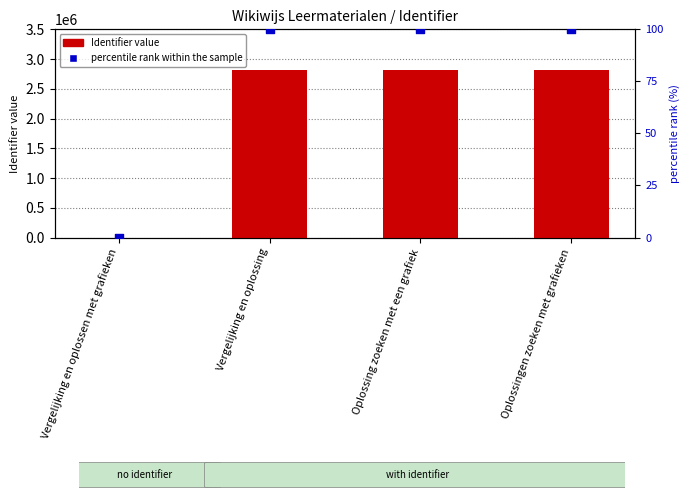

What is the total value across all series at Vergelijking en oplossing?

2821342.0